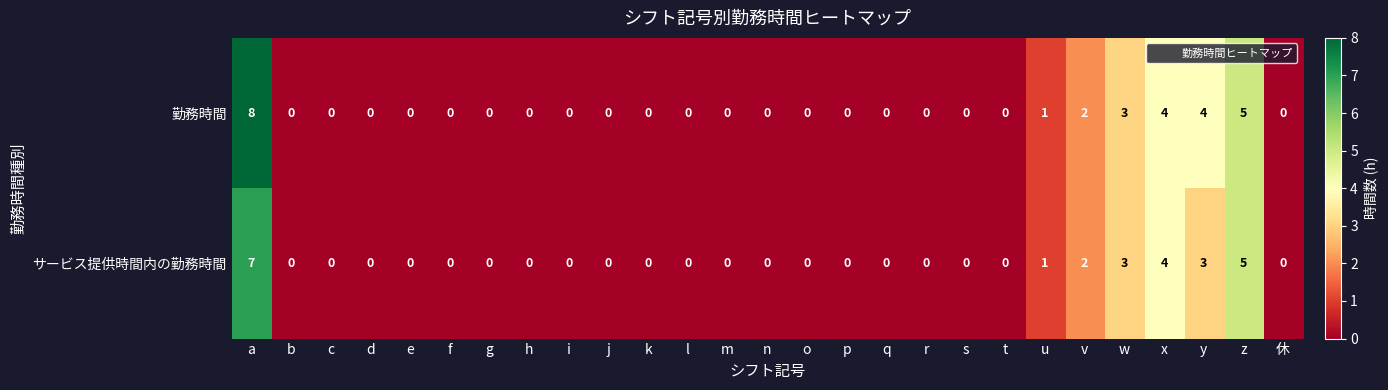

How many series are shown in this chart?

2